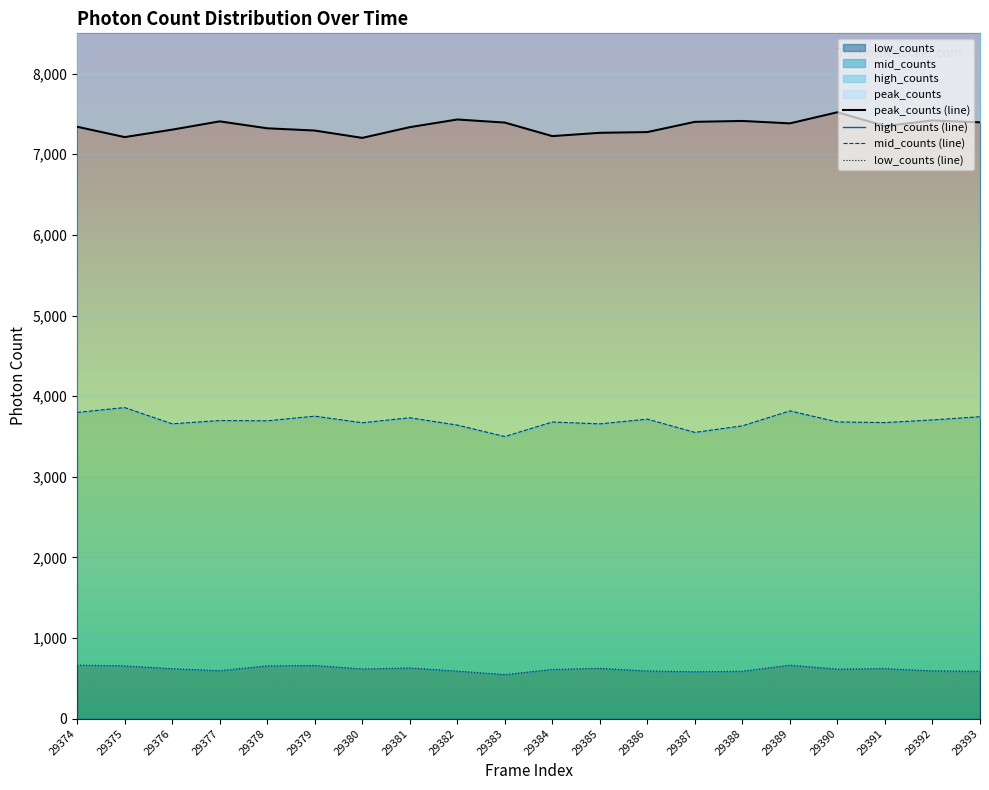

At how many categories does at least one series exceed 7197?

20